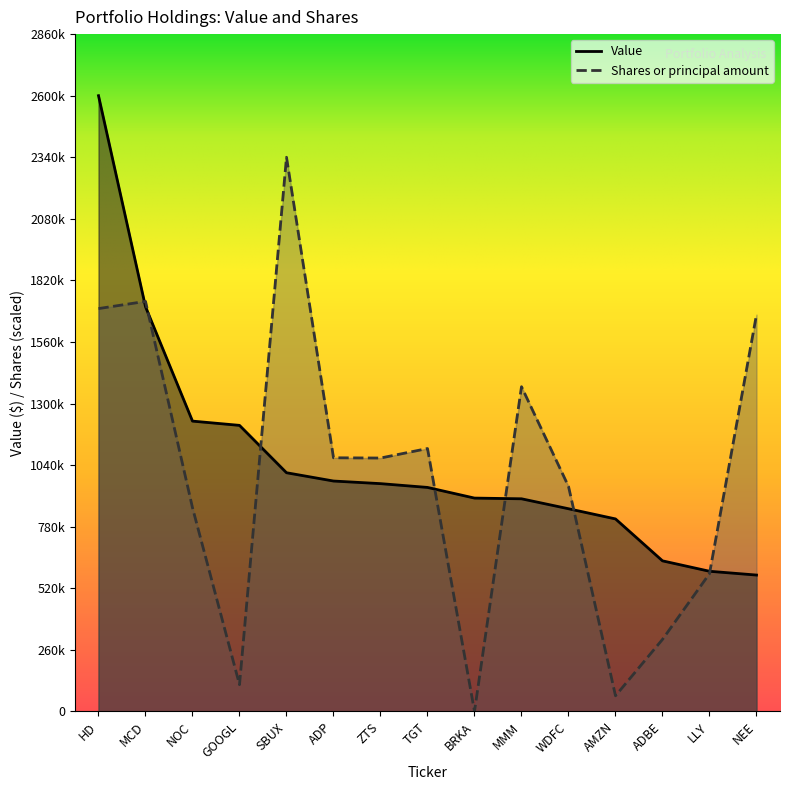

Which series ends up on top after the final intersection of Shares or principal amount and Value?

Shares or principal amount